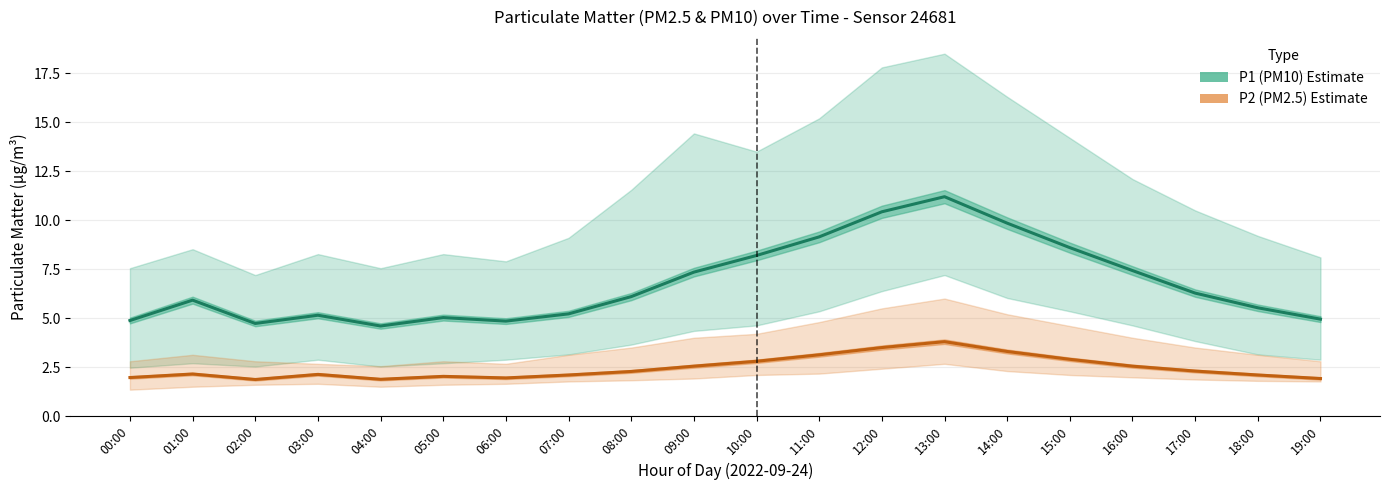

Which category has the highest value across all series?

13:00